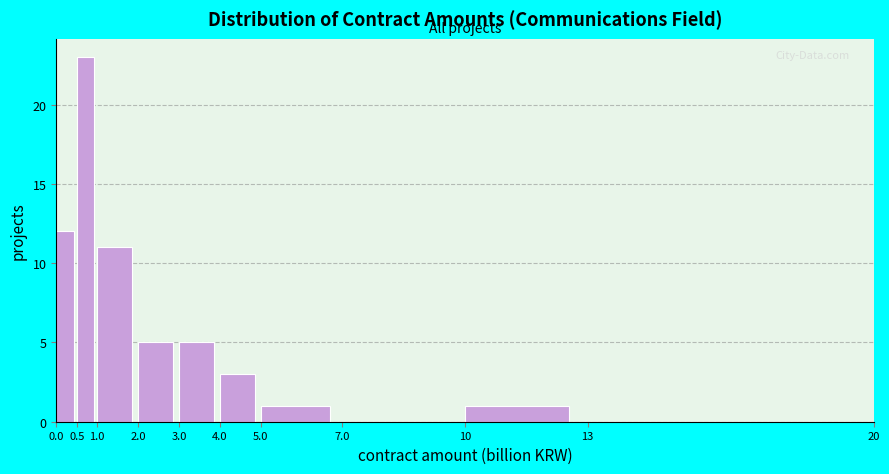

How tall is the bar that spans 0.0 to 0.5 on the x-axis? The values are not printed on the chart, so give them approximately, as read against the axis.

12